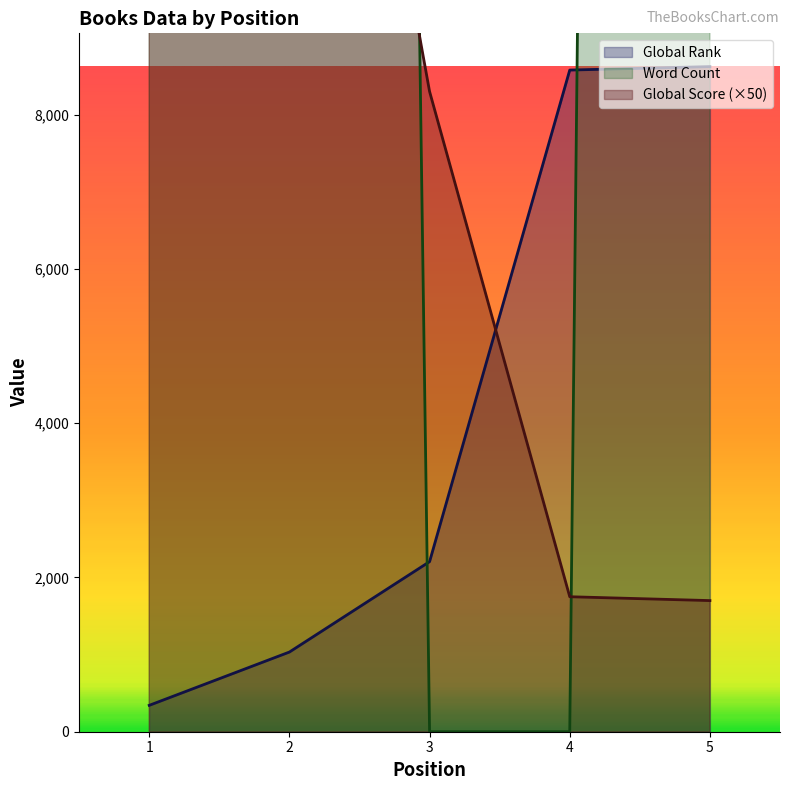

True or false: Word Count has more than 0 interior local peaks.

False